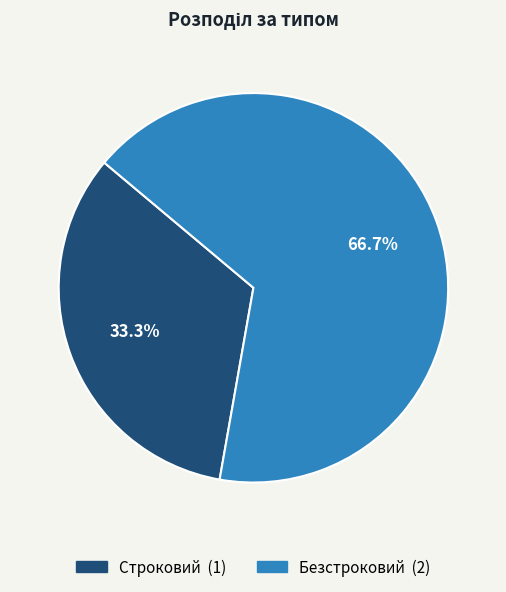

Is it true that Безстроковий is 67% of the pie?

True